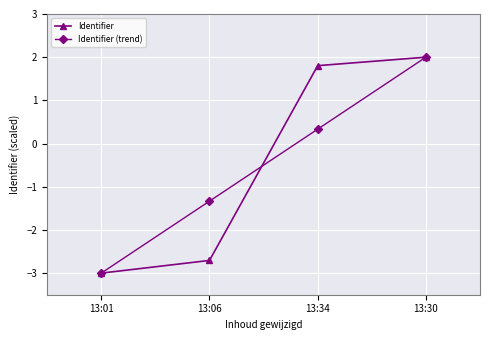

Is it true that Identifier (trend) equals -1.3 at 13:06?

True